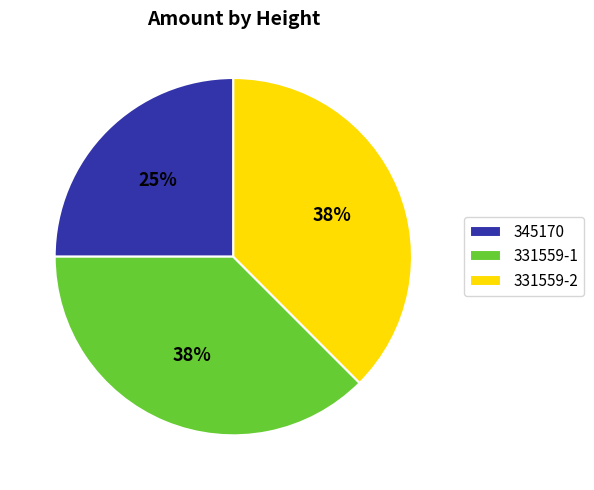

To the nearest percent, what portion does 345170 represent?

25%